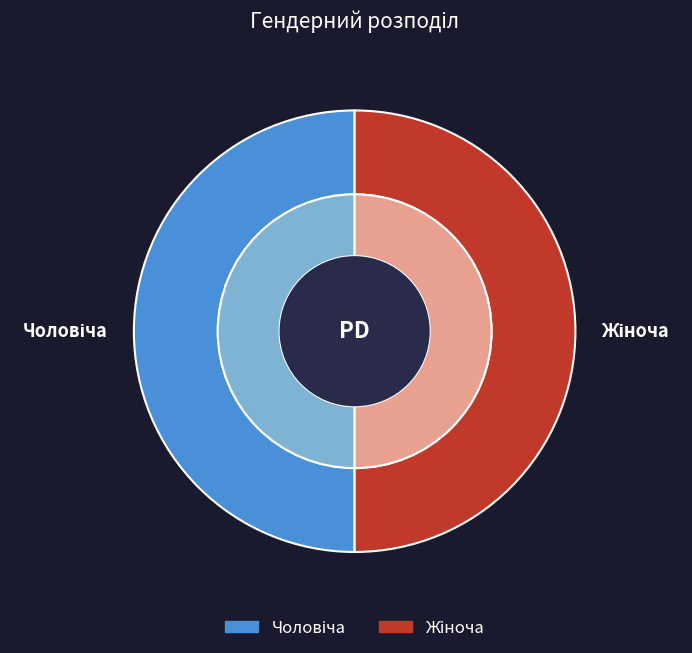

Count the number of slices in the pie.

2